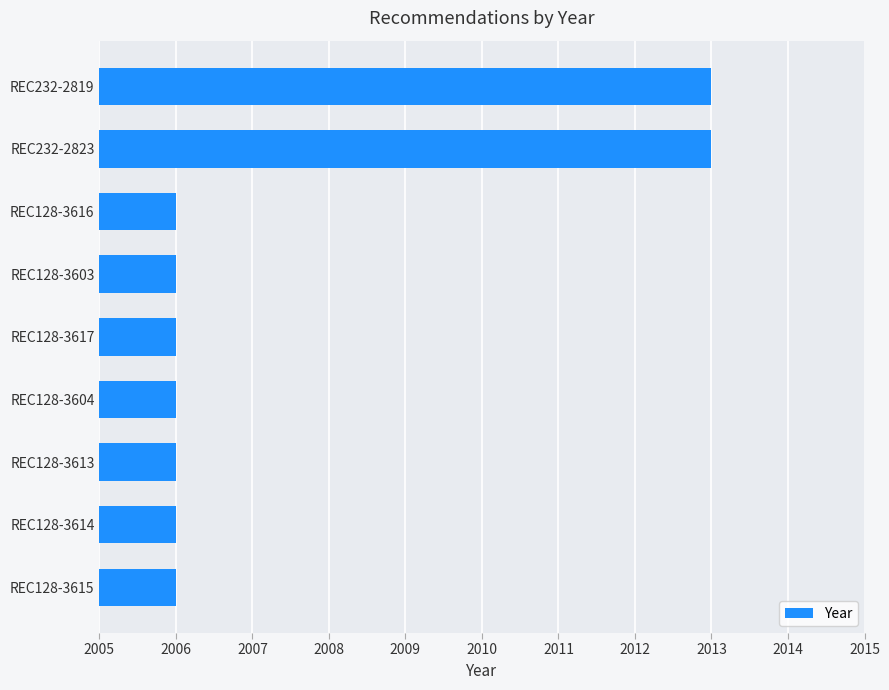

Count the number of data series in this chart.

1